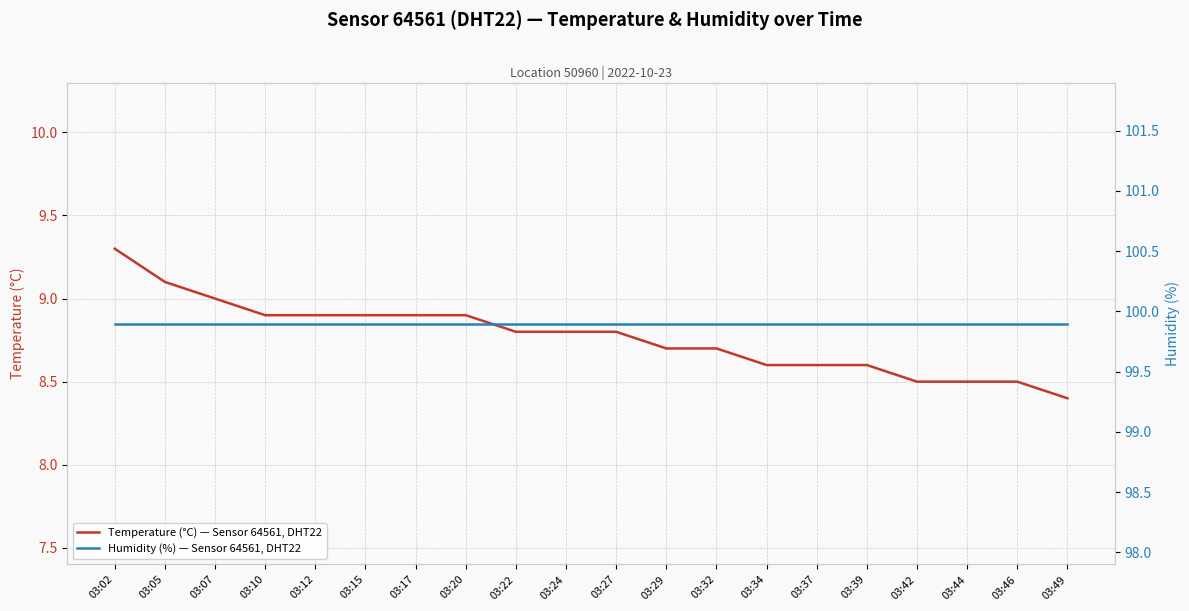

What is the sum of all Temperature (°C) — Sensor 64561, DHT22 values?

175.4